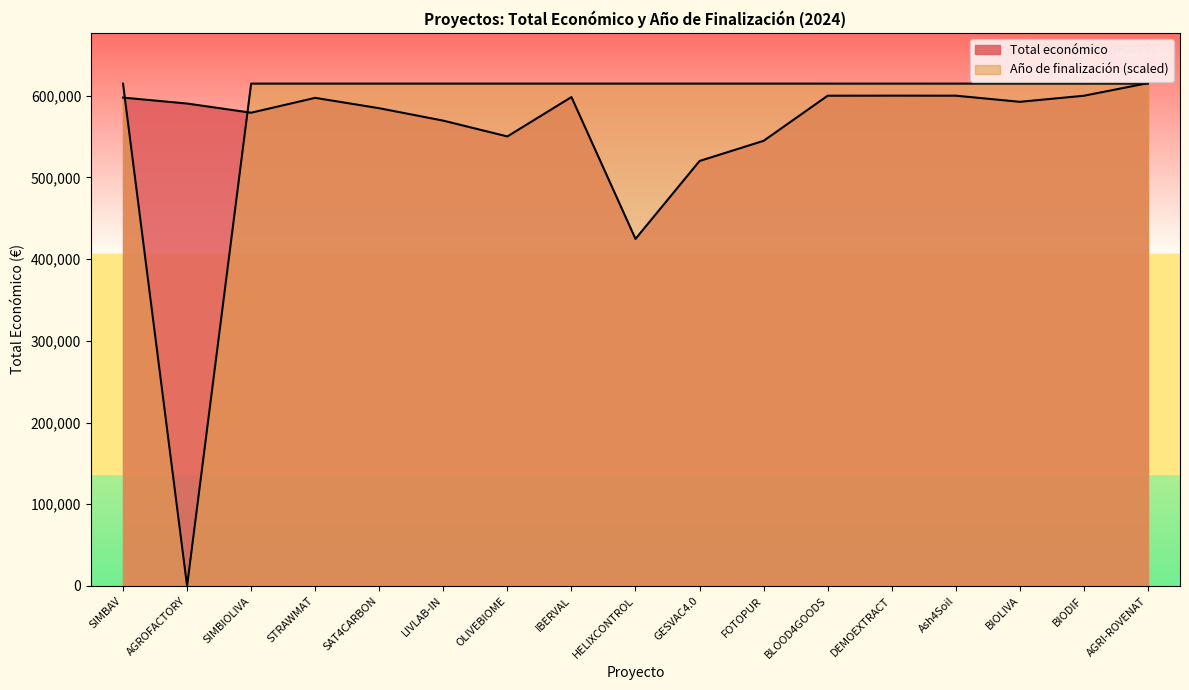

At which label is Año de finalización closest to 307380?

AGROFACTORY